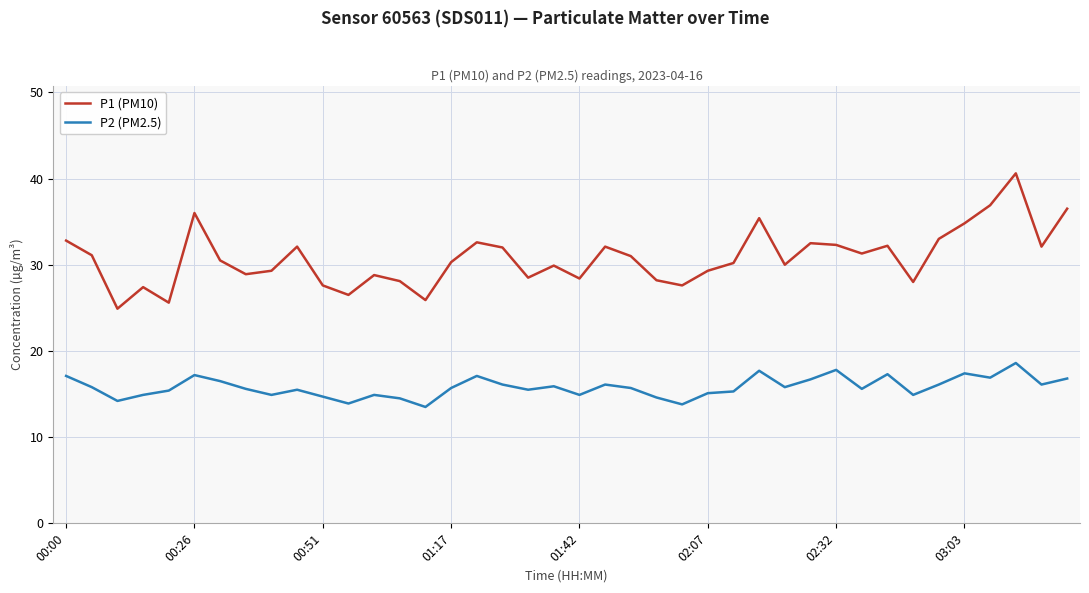

Which series has the largest total across all categories?

P1 (PM10)